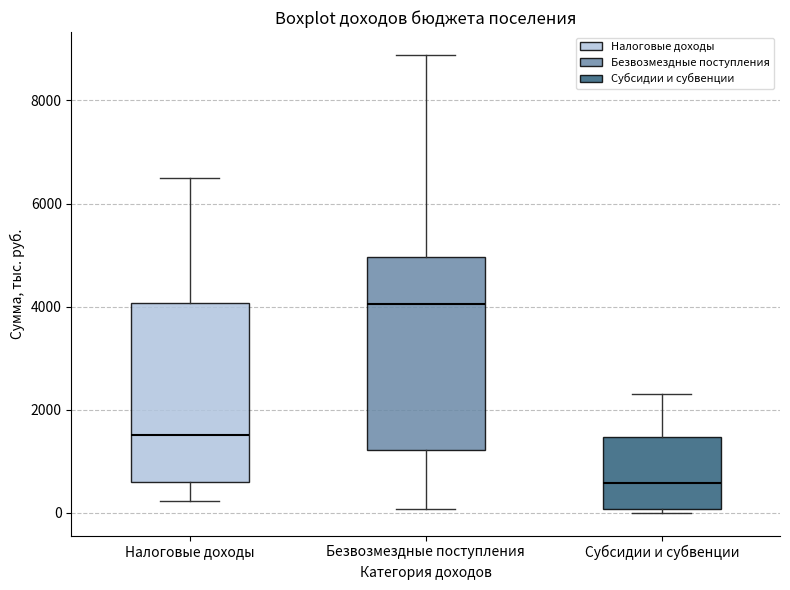

Where does the lower whisker of the box for Налоговые доходы end on the y-axis? The values are not printed on the chart, so give them approximately, as read against the axis.

200